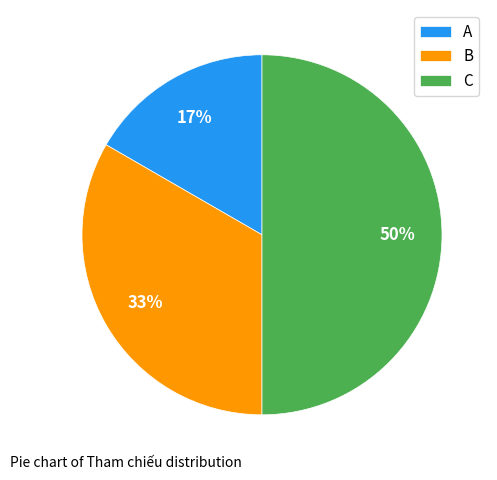

What is the smallest slice in the pie chart?

A